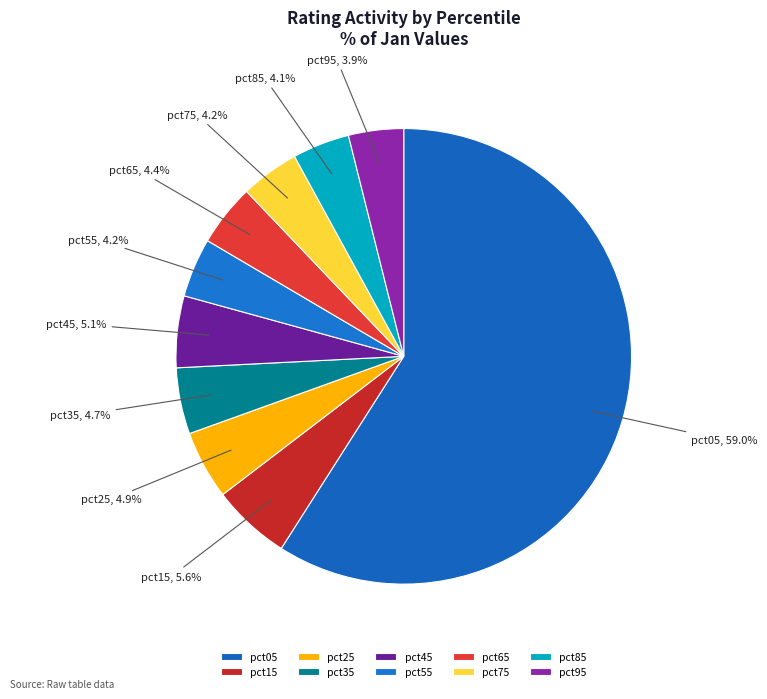

The pct05 slice represents 59% of the pie. True or false?

True